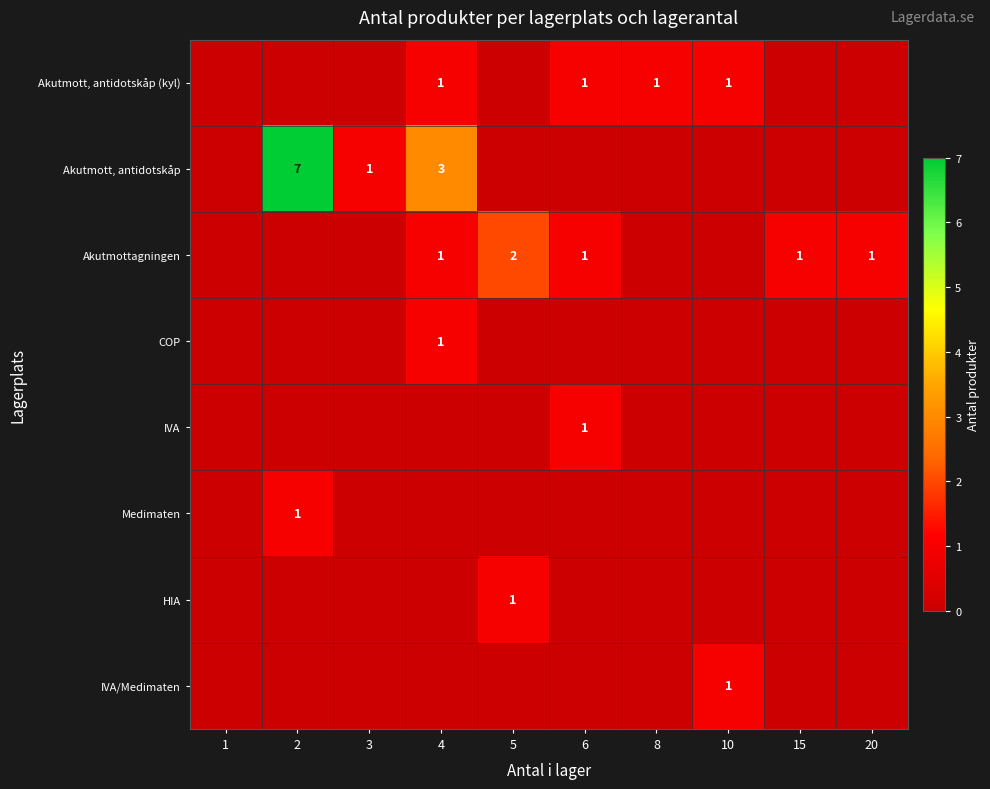

The value of IVA/Medimaten at 1 is 0. True or false?

True